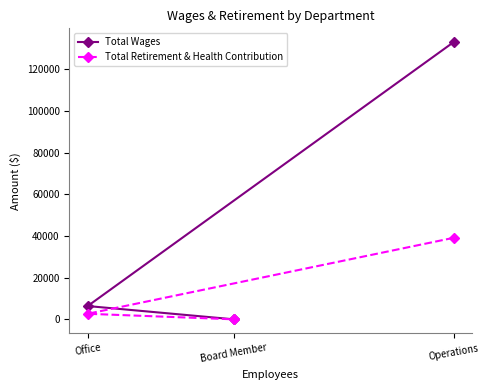

What is the difference between the maximum and minimum values in the Total Retirement & Health Contribution series?

39097